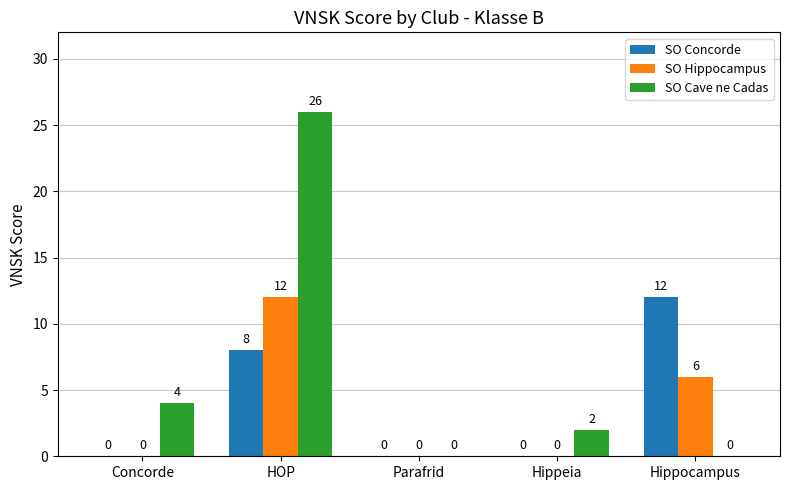

At which label does SO Cave ne Cadas first exceed 2?

Concorde